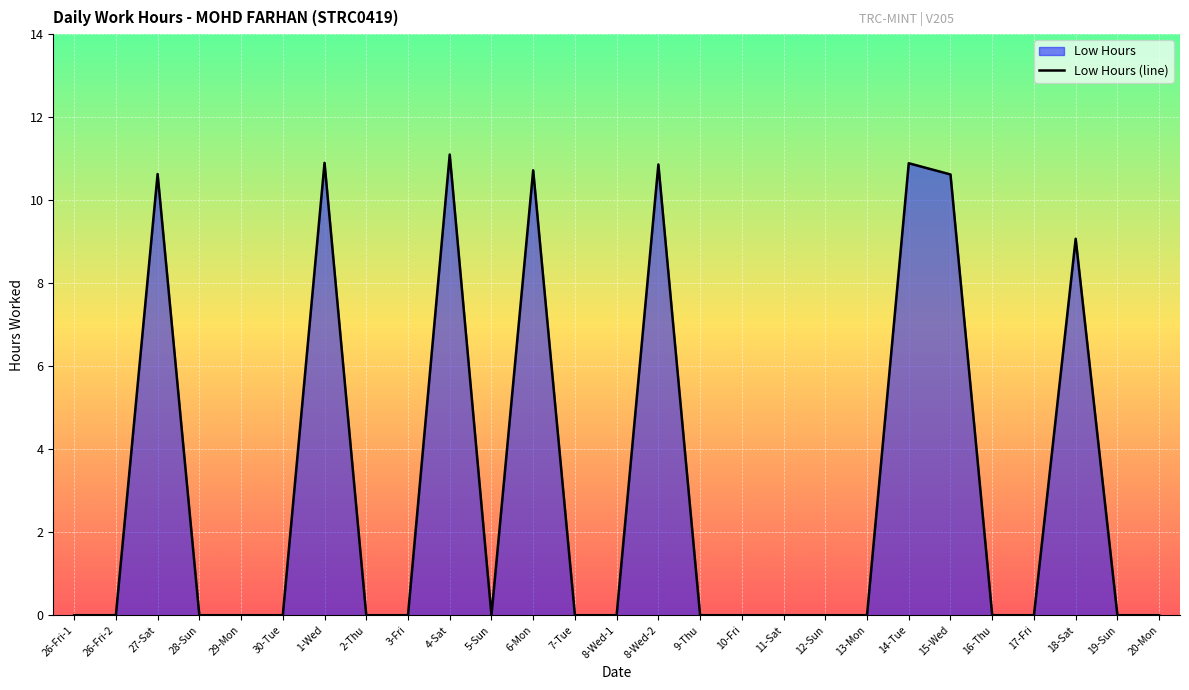

Reading left to right, extract all data points from this chart.

0.0	0.0	10.6	0.0	0.0	0.0	10.9	0.0	0.0	11.1	0.0	10.7	0.0	0.0	10.9	0.0	0.0	0.0	0.0	0.0	10.9	10.6	0.0	0.0	9.1	0.0	0.0